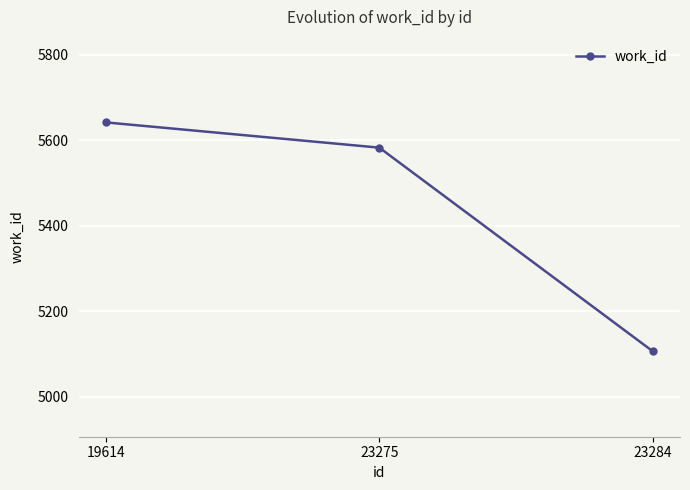

The value at 19614 is 5642. True or false?

True